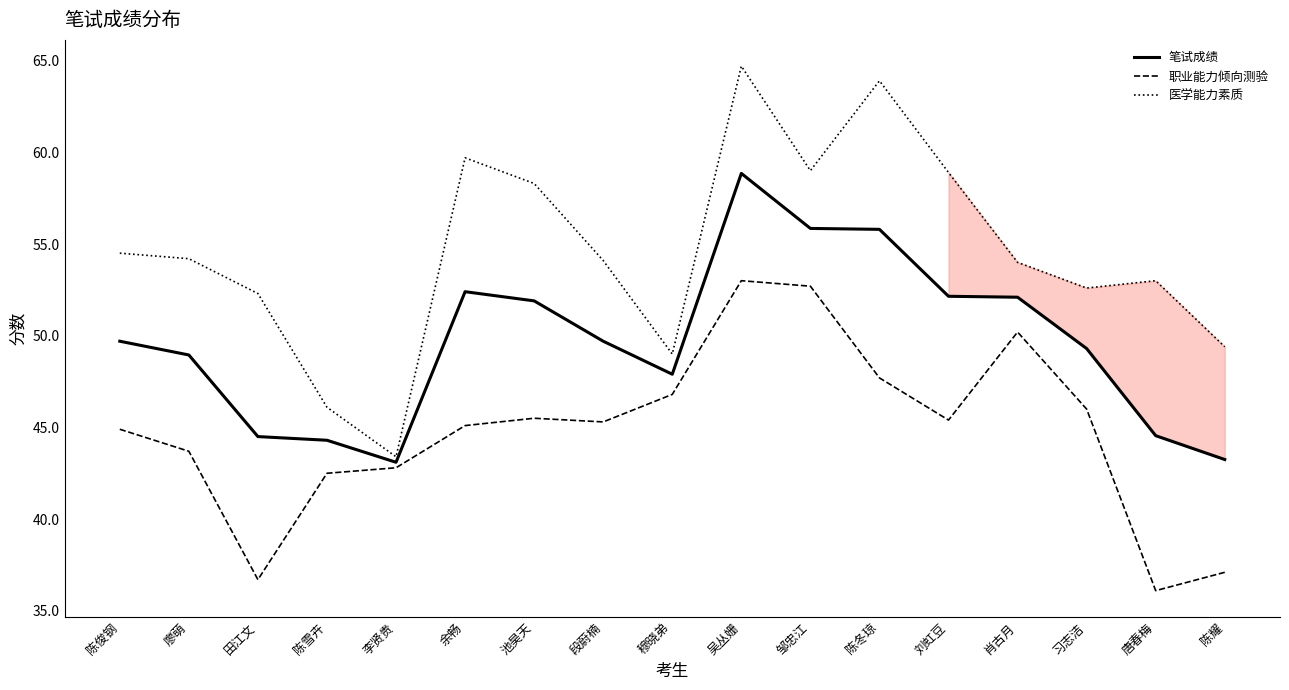

True or false: 笔试成绩 and 医学能力素质 cross at least once.

False